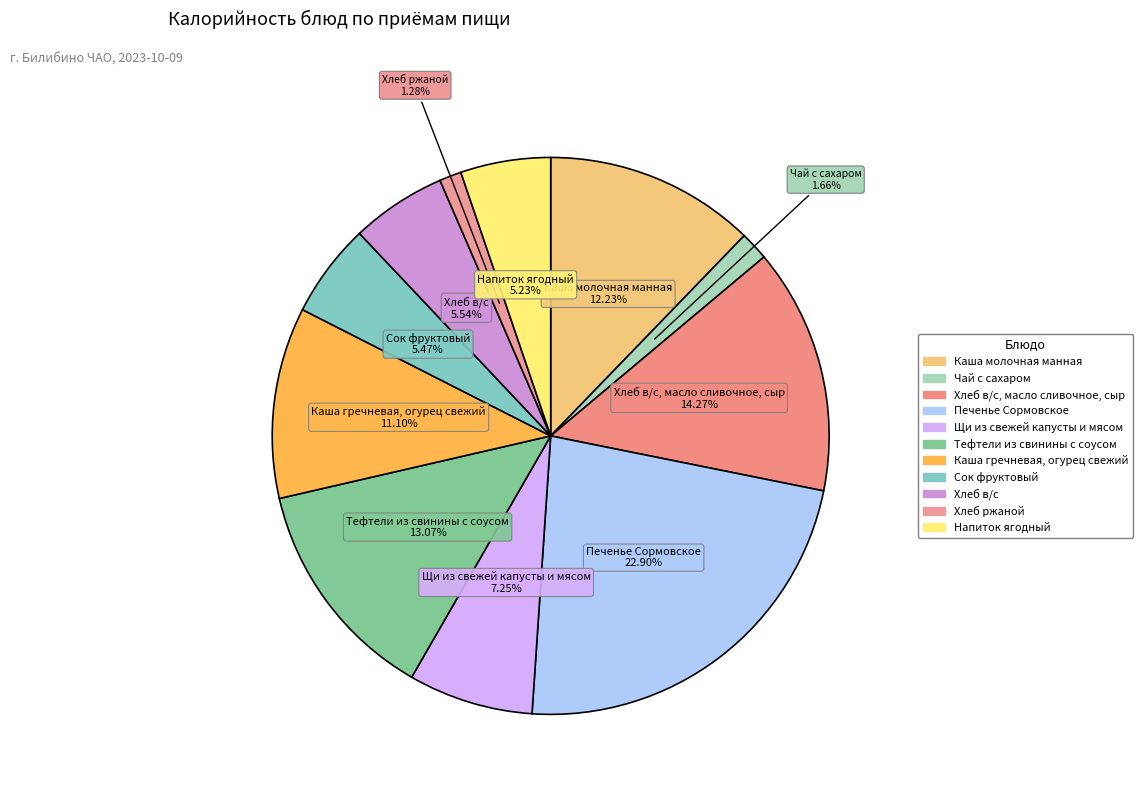

Count the number of slices in the pie.

11